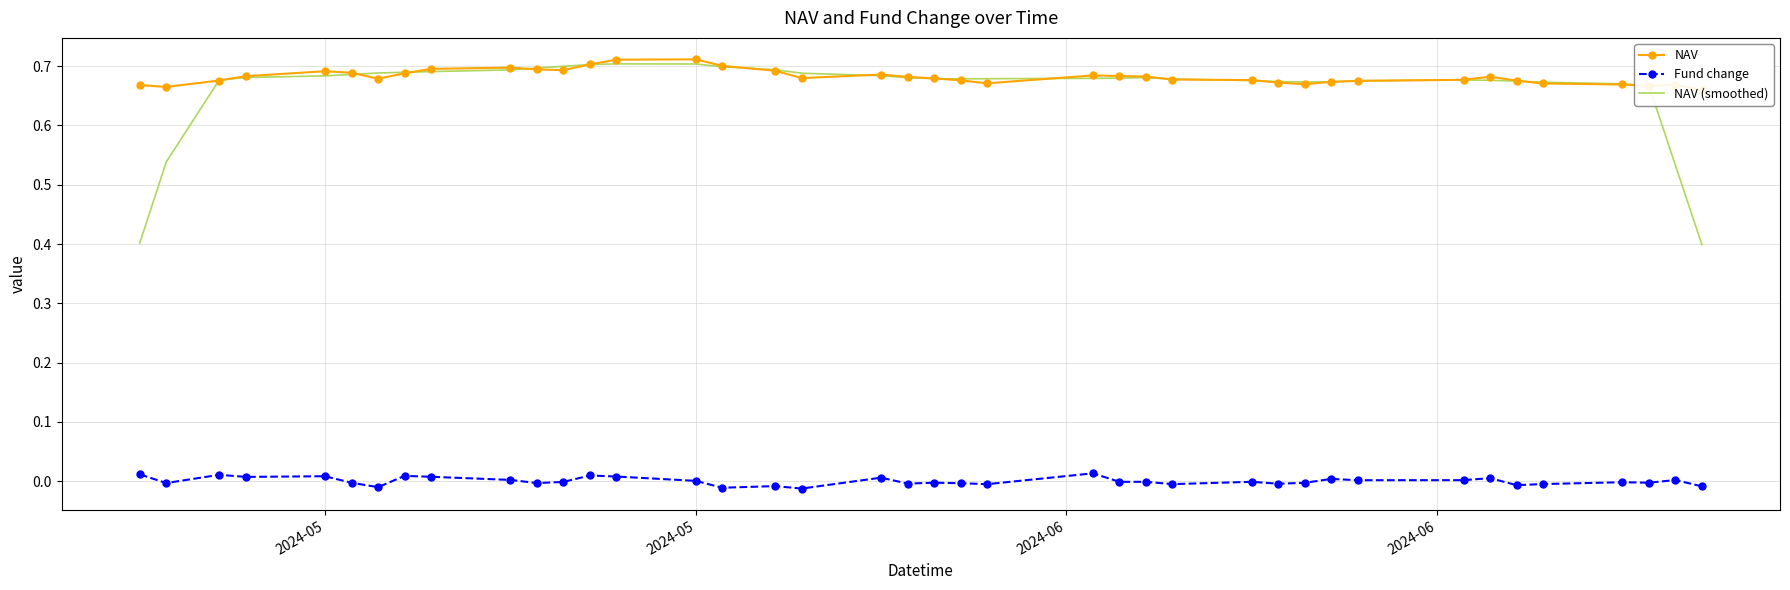

True or false: Fund change has a value of -0.0 at 11.

False